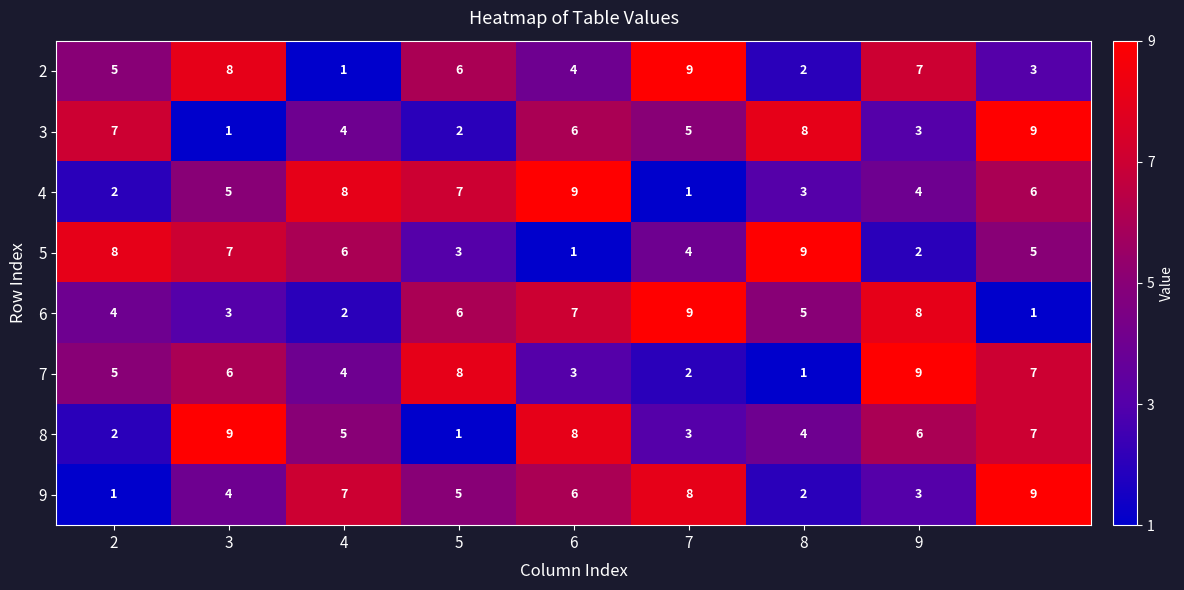

What is the average value of the 3 series?

5